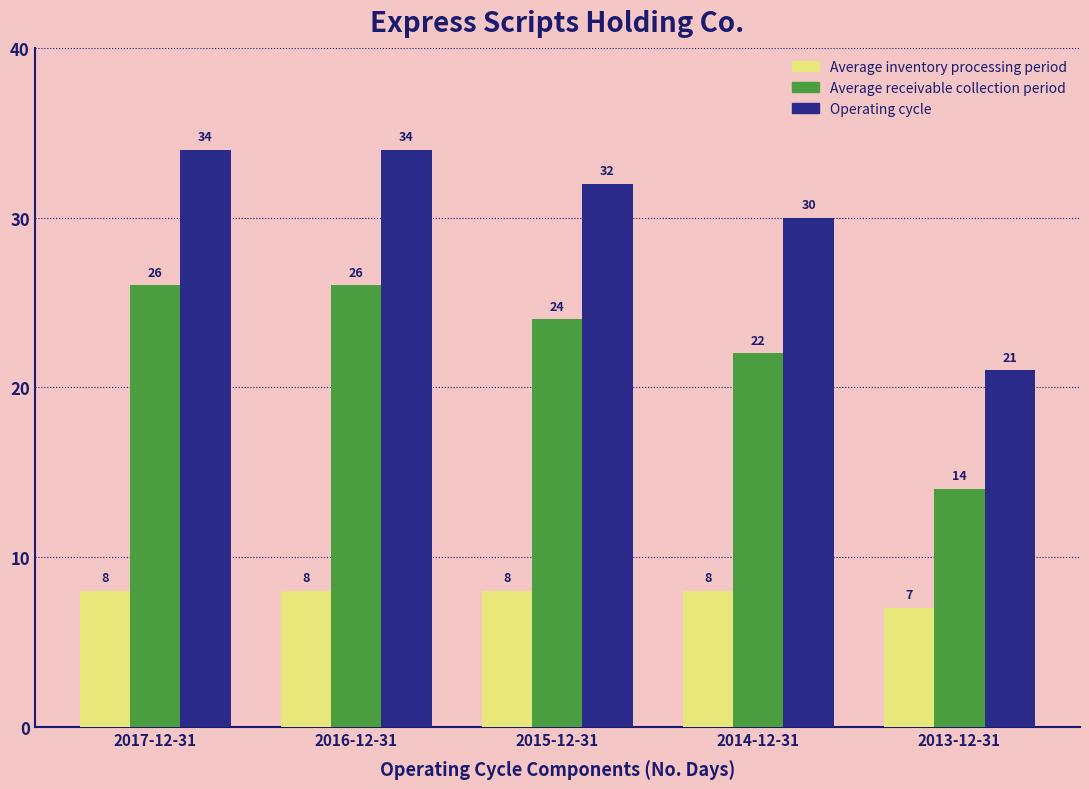

Reading right to left, transcribe all the data shown in this chart.

Average inventory processing period: 7	8	8	8	8
Average receivable collection period: 14	22	24	26	26
Operating cycle: 21	30	32	34	34